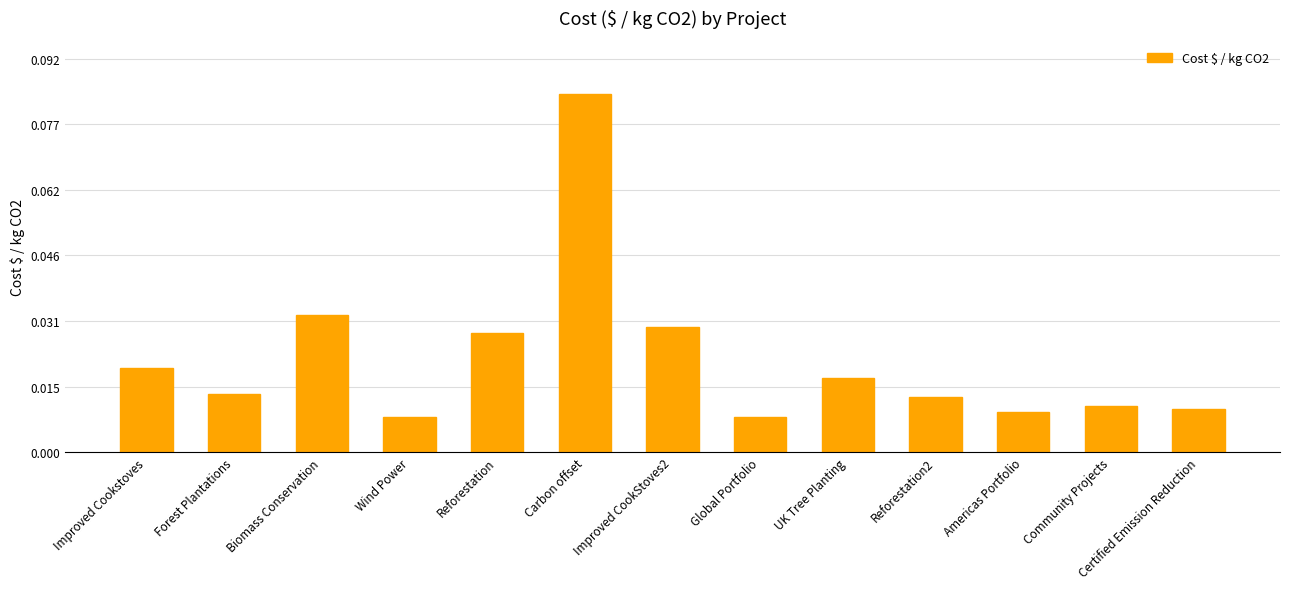

What is the label of the 11th bar from the left?

Americas Portfolio